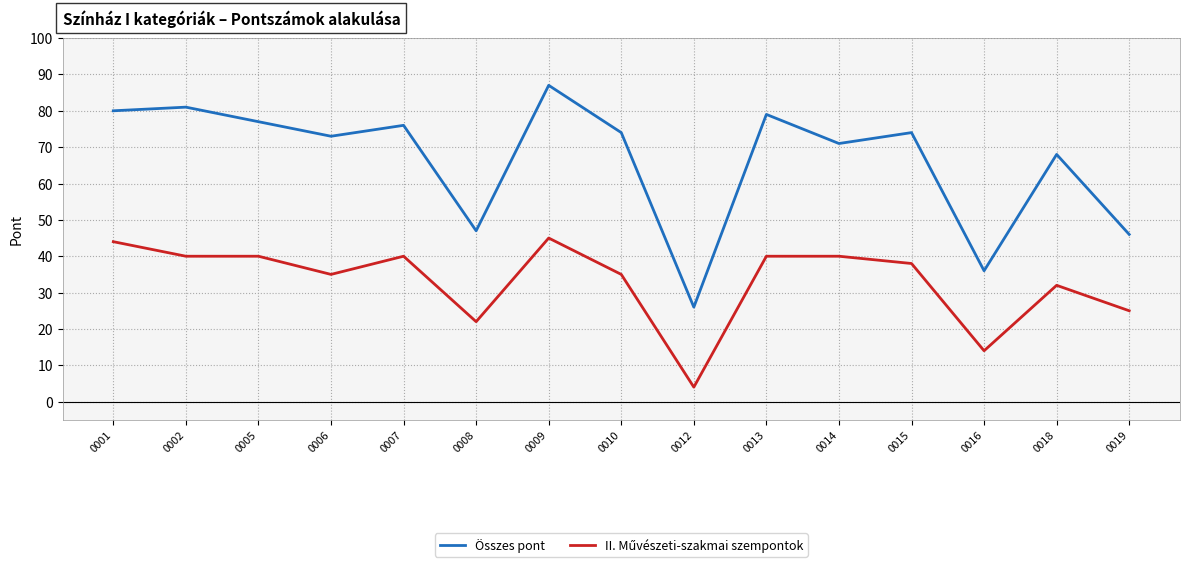

Does the chart display data point markers on the line(s)?

No